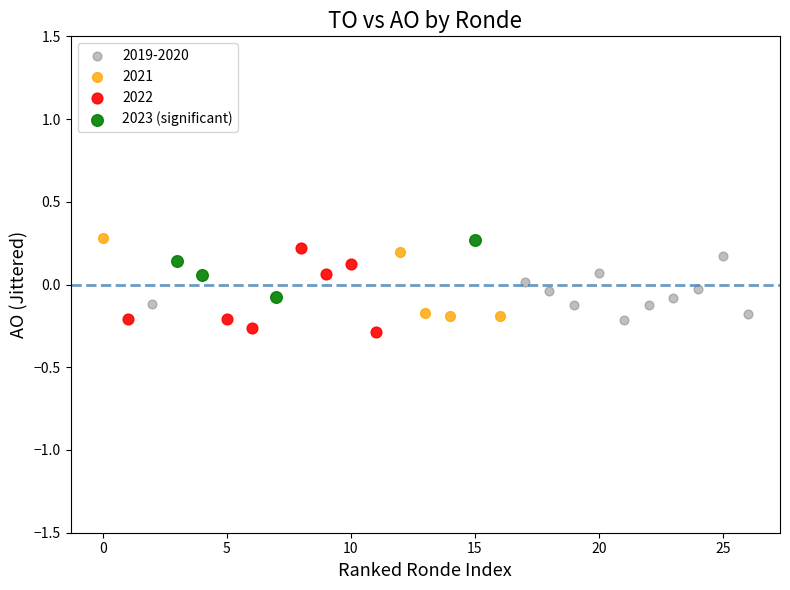

What are all the series names shown in the legend?

2019-2020, 2021, 2022, 2023 (significant)